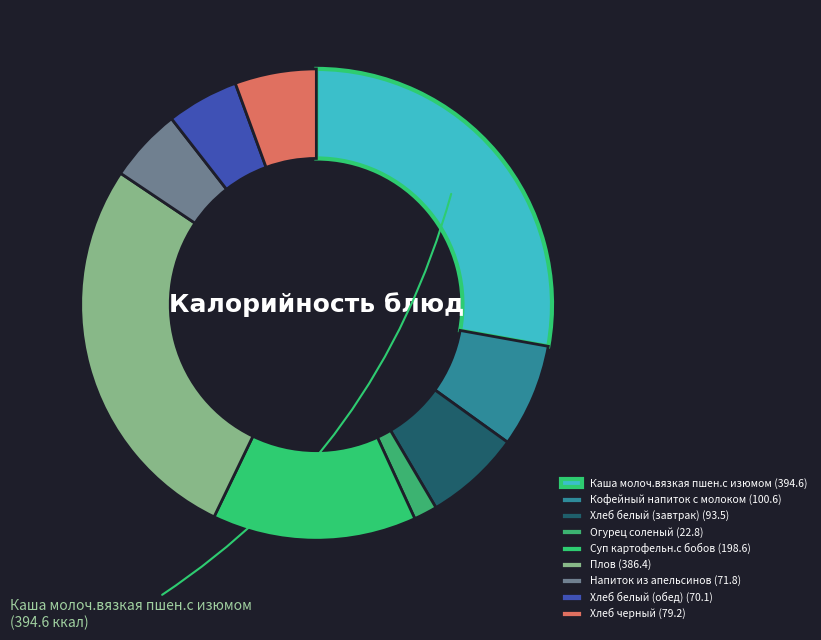

How many segments does this pie chart have?

9